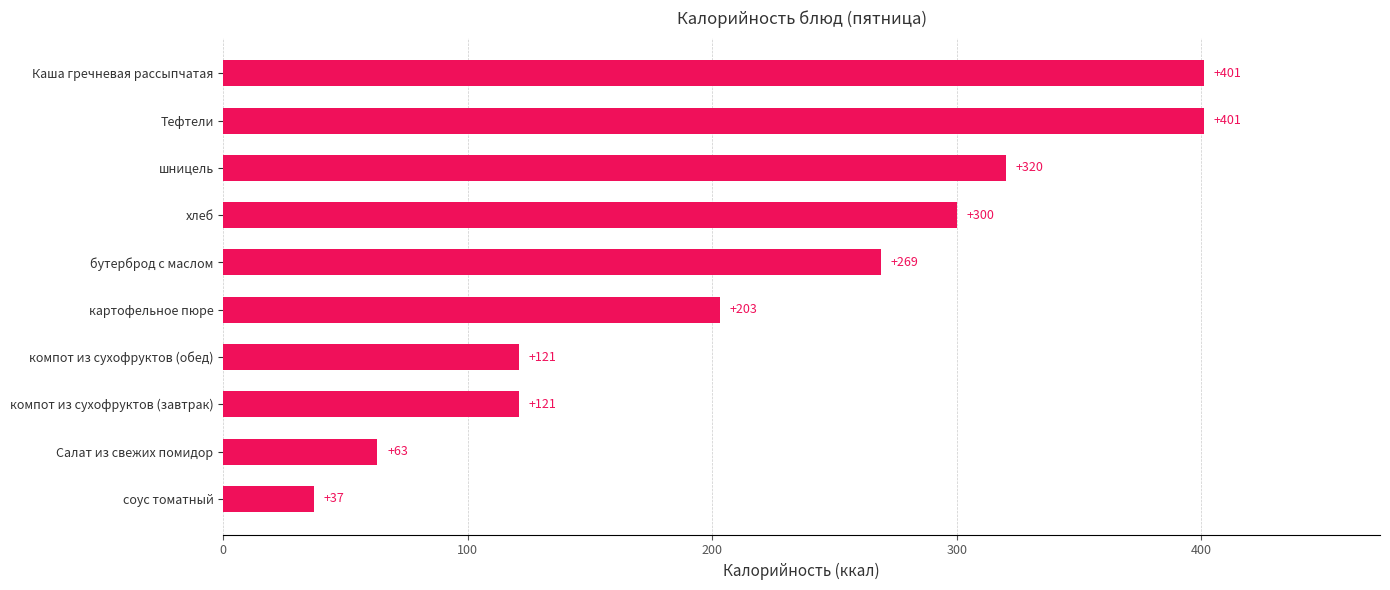

At which label is the value closest to 219?

картофельное пюре